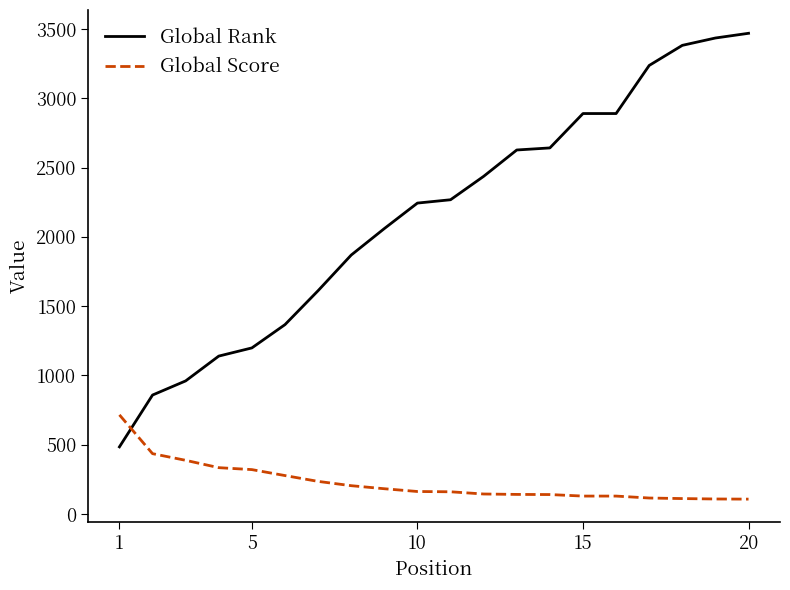

What is the smallest value displayed?

108